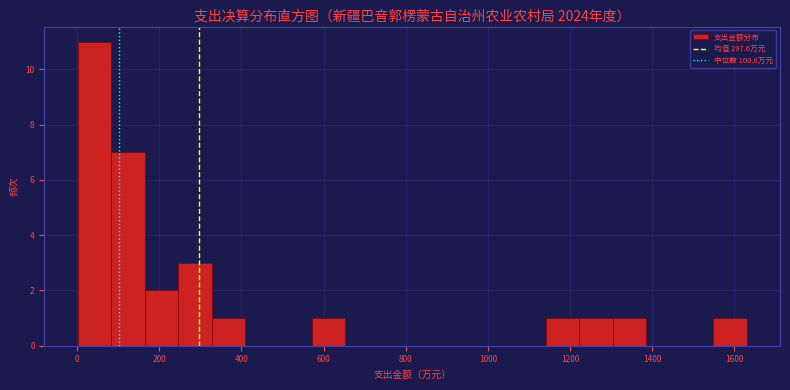

Reading left to right, transcribe this chart: for each bar, give the range it covers on the x-axis and its height. Neither the bar edges nor the heights are printed on the chart, so give them approximately, as read against the axes.

0 to 80: 11
80 to 160: 7
160 to 240: 2
240 to 320: 3
320 to 400: 1
400 to 500: 0
500 to 580: 0
580 to 660: 1
660 to 740: 0
740 to 820: 0
820 to 900: 0
900 to 980: 0
980 to 1060: 0
1060 to 1140: 0
1140 to 1220: 1
1220 to 1300: 1
1300 to 1380: 1
1380 to 1460: 0
1460 to 1540: 0
1540 to 1640: 1